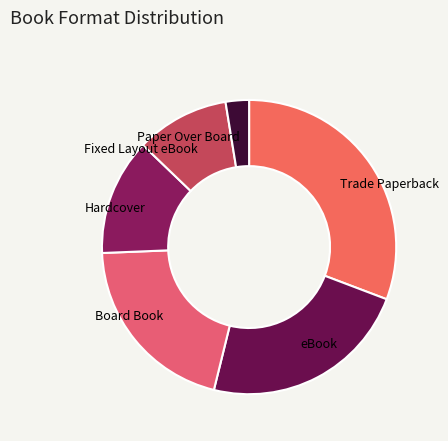

What is the largest slice in the pie chart?

Trade Paperback